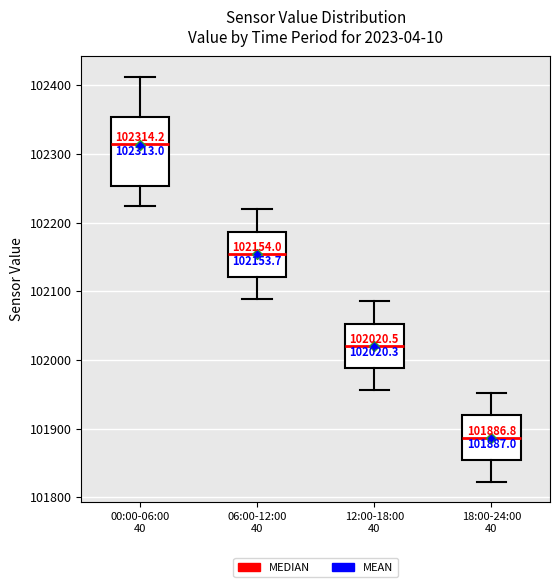

Comparing the boxes themselves (not the whiskers), which one is the tallest?

00:00-06:00 40